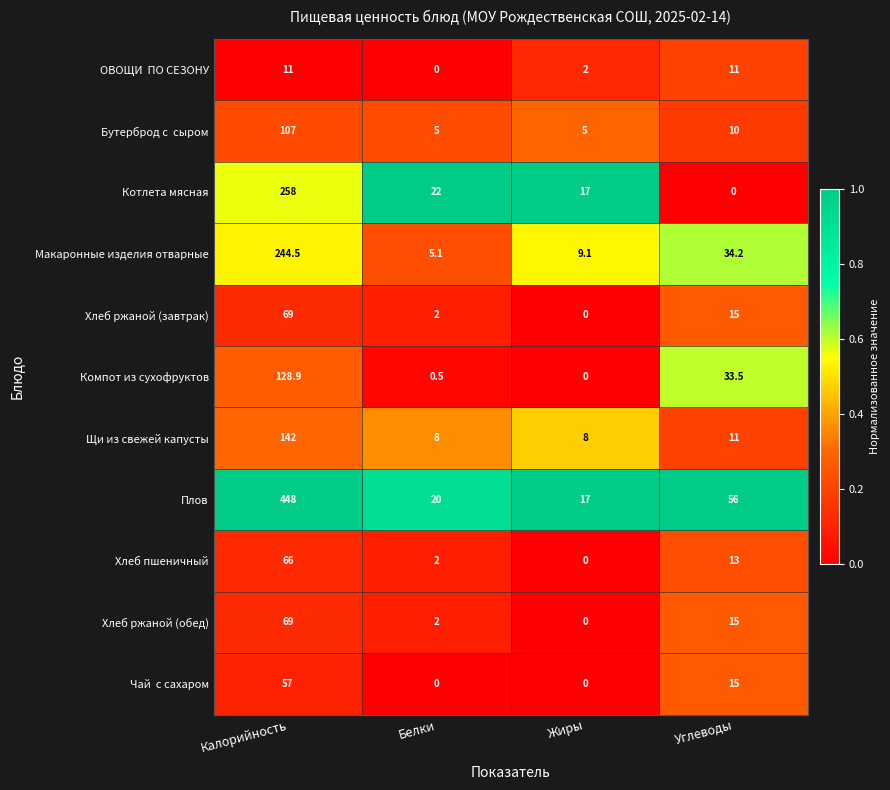

Between Белки and Жиры, which series saw the biggest shift?

Котлета мясная